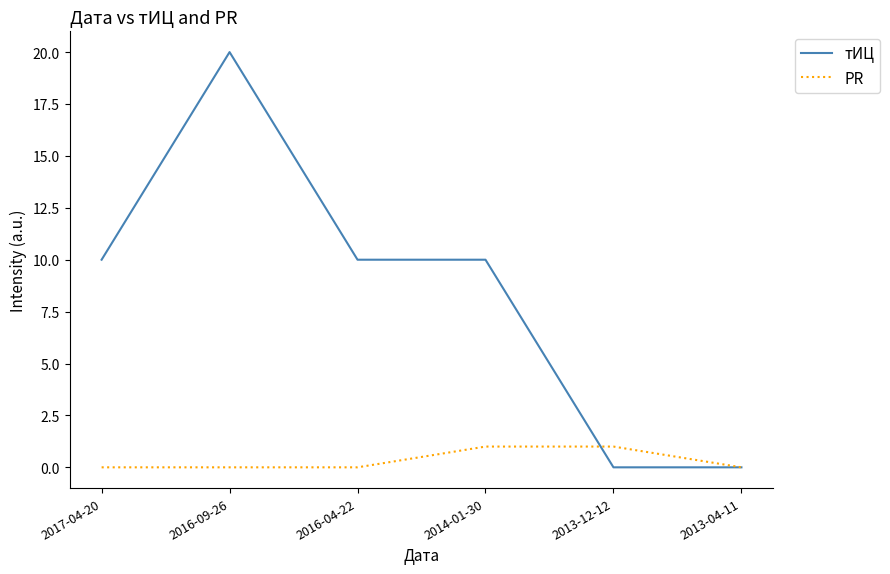

At which category is the sum across all series the highest?

2016-09-26